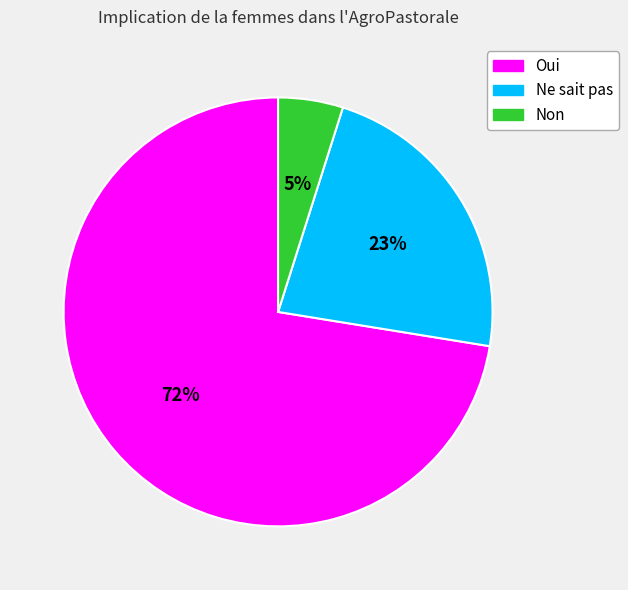

Do Ne sait pas and Oui together represent more than half of the pie?

Yes